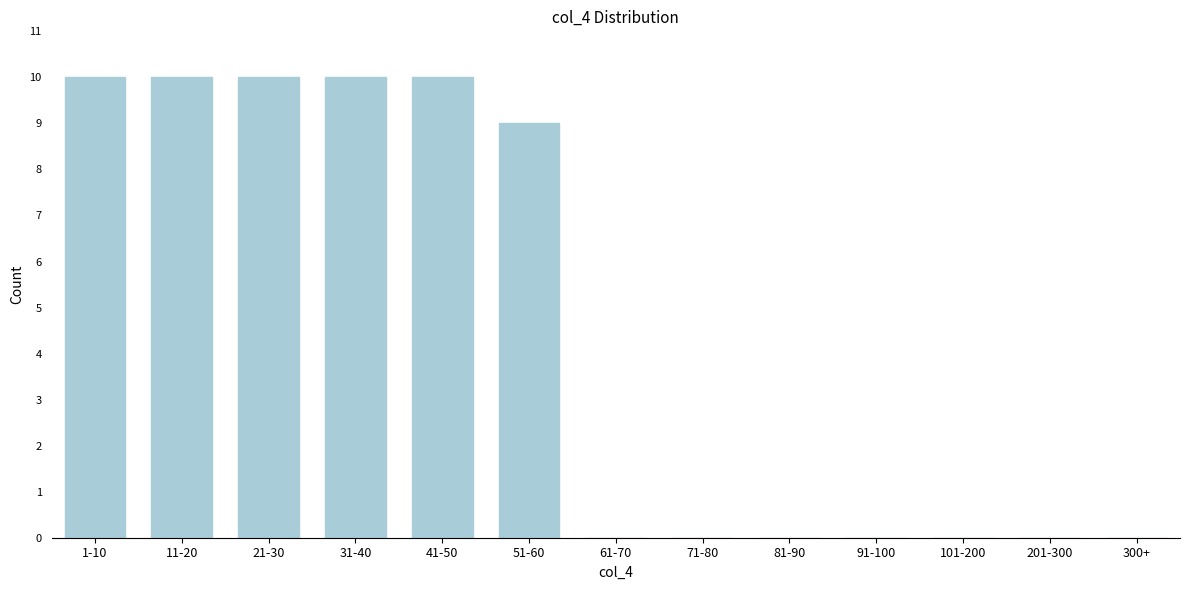

Reading left to right, transcribe all the data shown in this chart.

1-10=10	11-20=10	21-30=10	31-40=10	41-50=10	51-60=9	61-70=0	71-80=0	81-90=0	91-100=0	101-200=0	201-300=0	300+=0